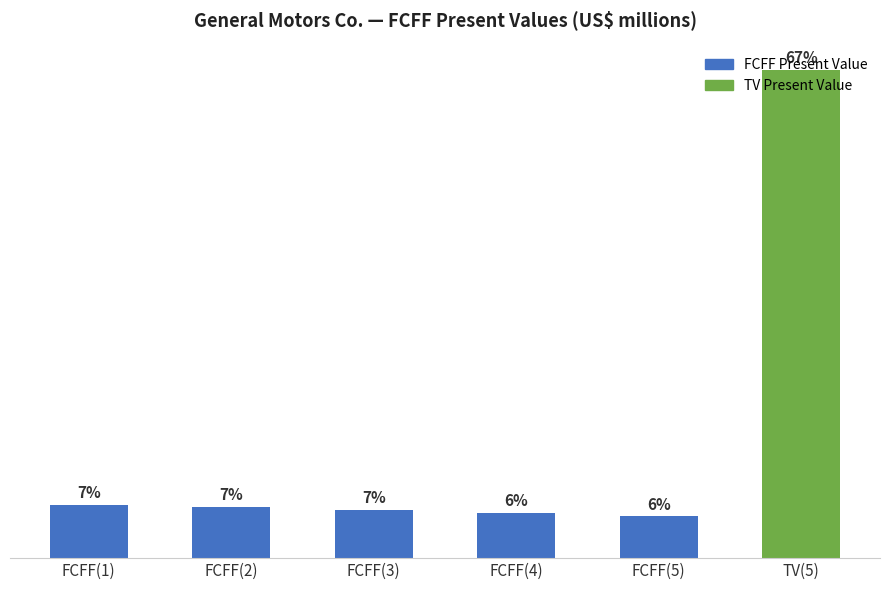

Which label corresponds to the smallest value in the chart?

FCFF(5)